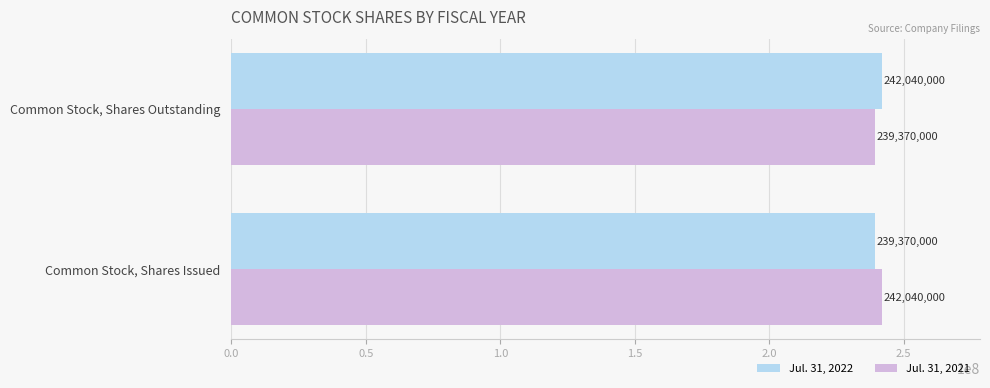

What are all the series names shown in the legend?

Jul. 31, 2022, Jul. 31, 2021